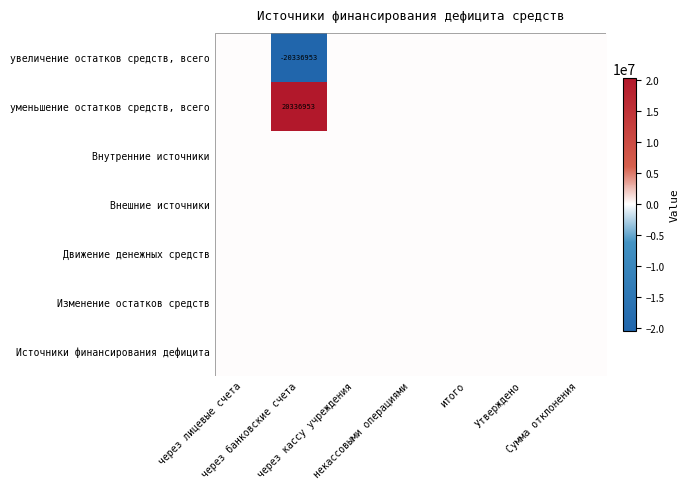

Which label corresponds to the largest value in the chart?

через банковские счета